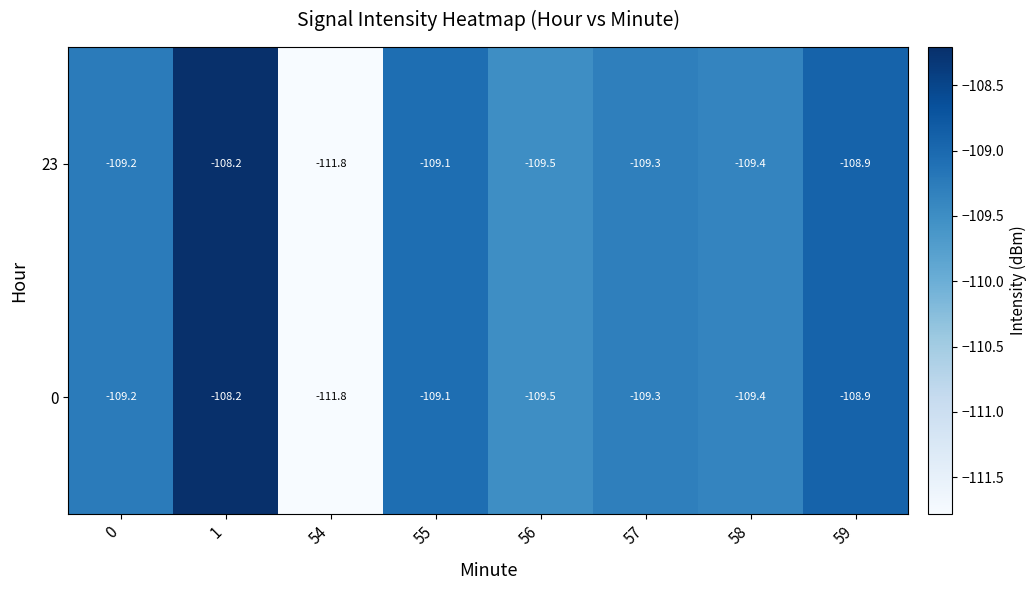

Reading left to right, list all the values displayed in this chart.

23: -109.2	-108.2	-111.8	-109.1	-109.5	-109.3	-109.4	-108.9
0: -109.2	-108.2	-111.8	-109.1	-109.5	-109.3	-109.4	-108.9